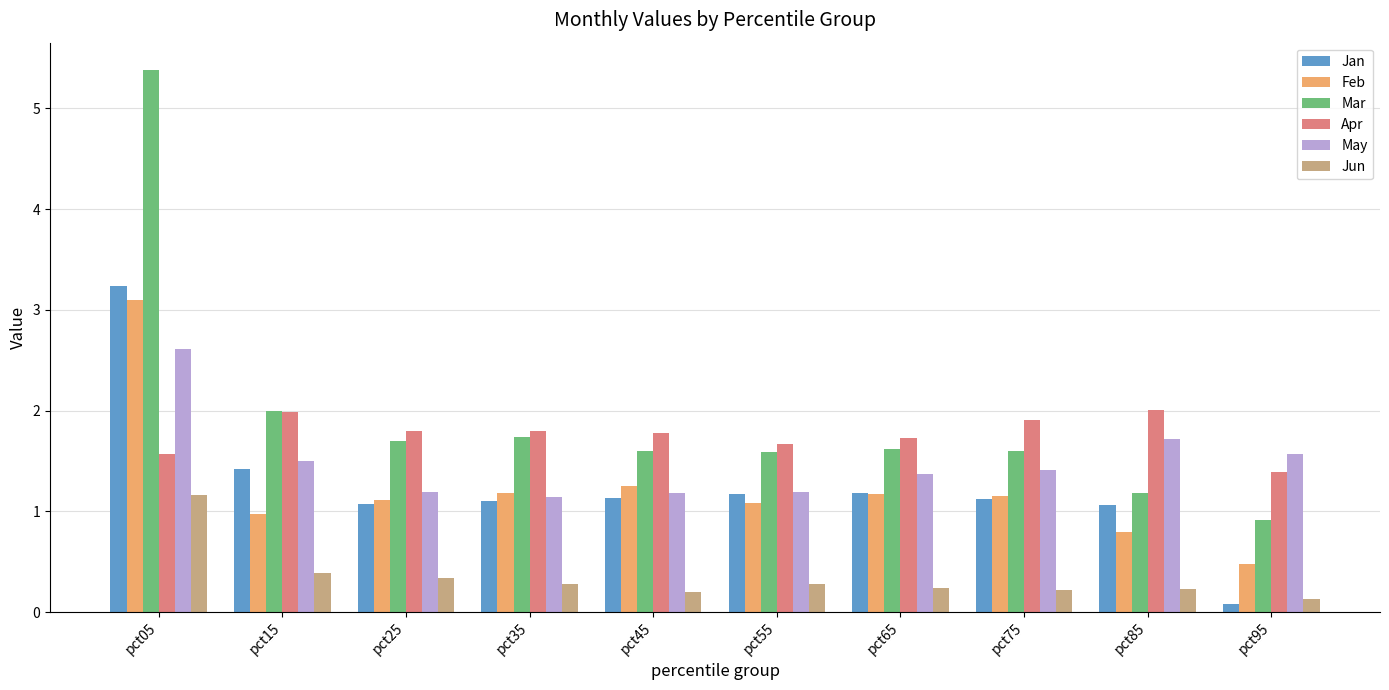

What is the value of the Apr bar at the 1st from the left?

1.6